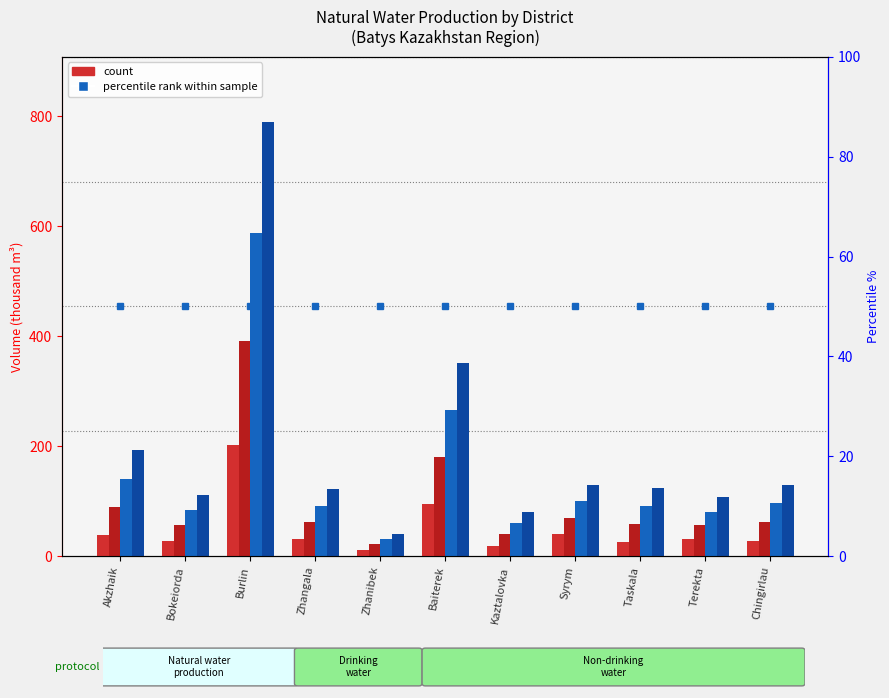

The January series shows 37.7 at Akzhaik. True or false?

True